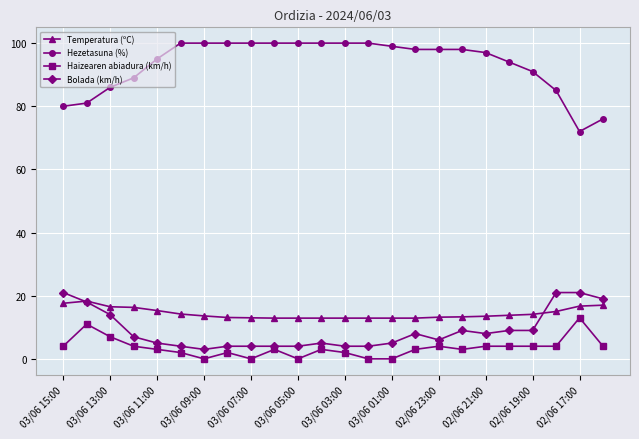

True or false: Hezetasuna (%) and Bolada (km/h) intersect in this chart.

False